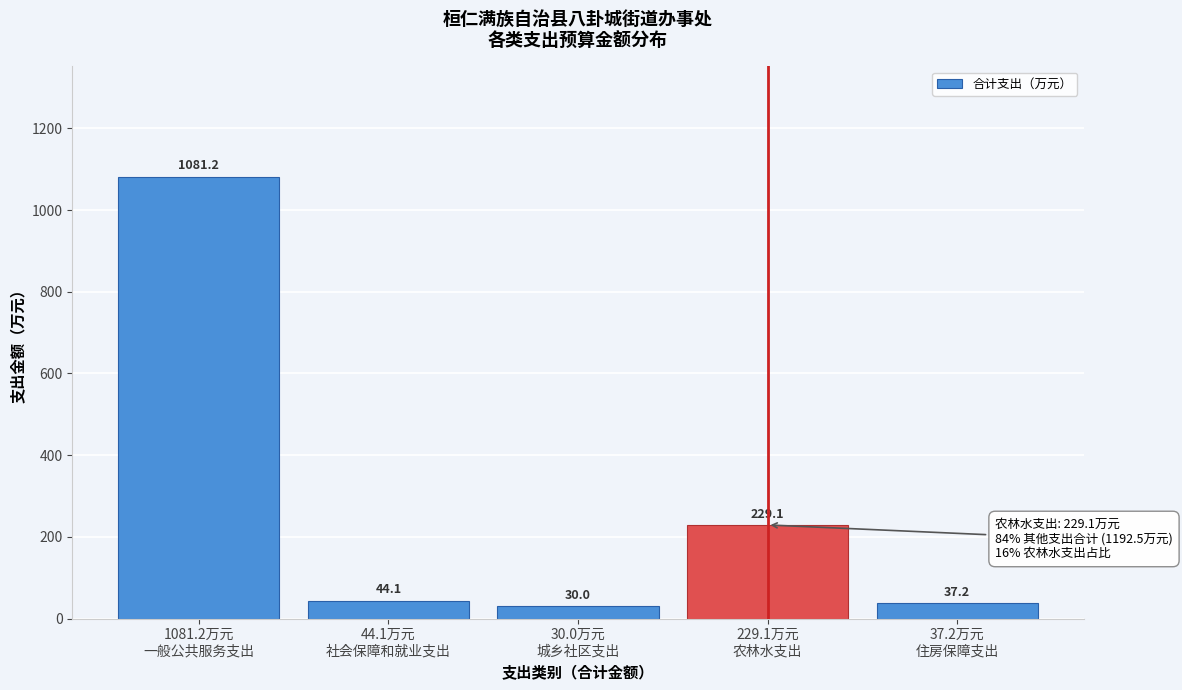

Reading left to right, extract all data points from this chart.

1081.2	44.1	30.0	229.1	37.2